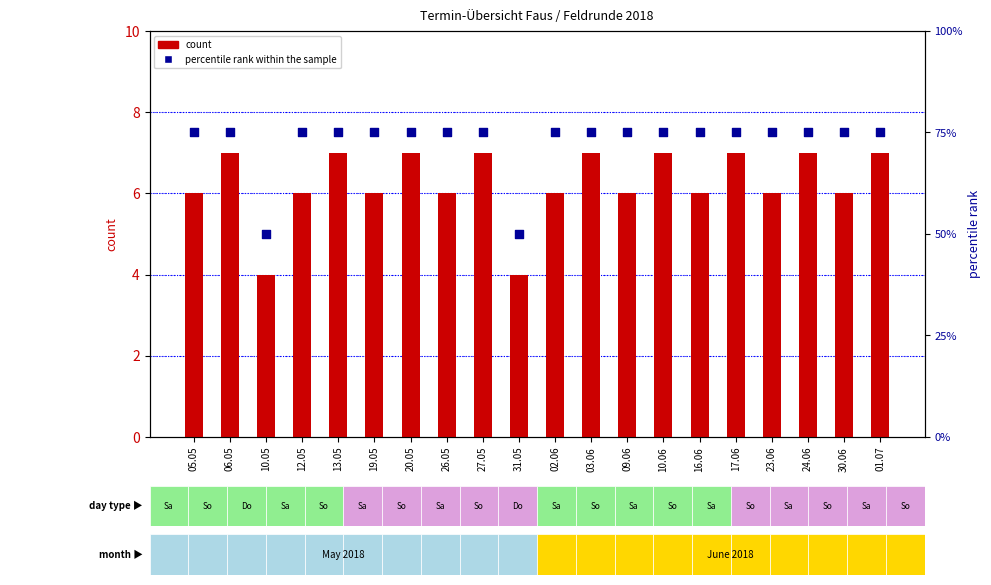

Which series has the widest spread of Y values?

percentile rank within the sample